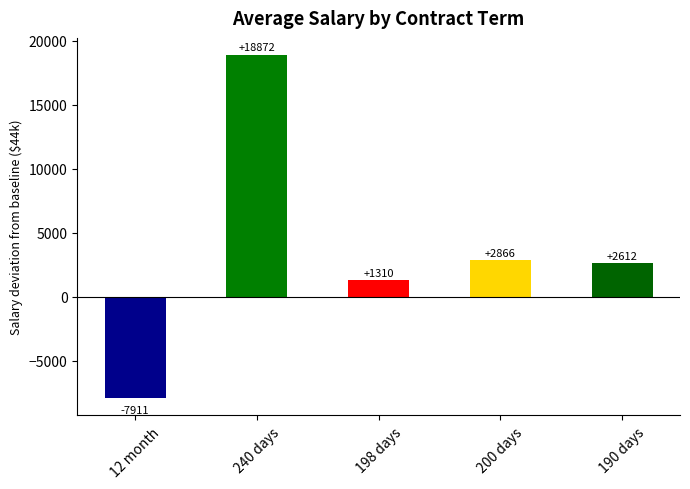

How many values are below zero?

1